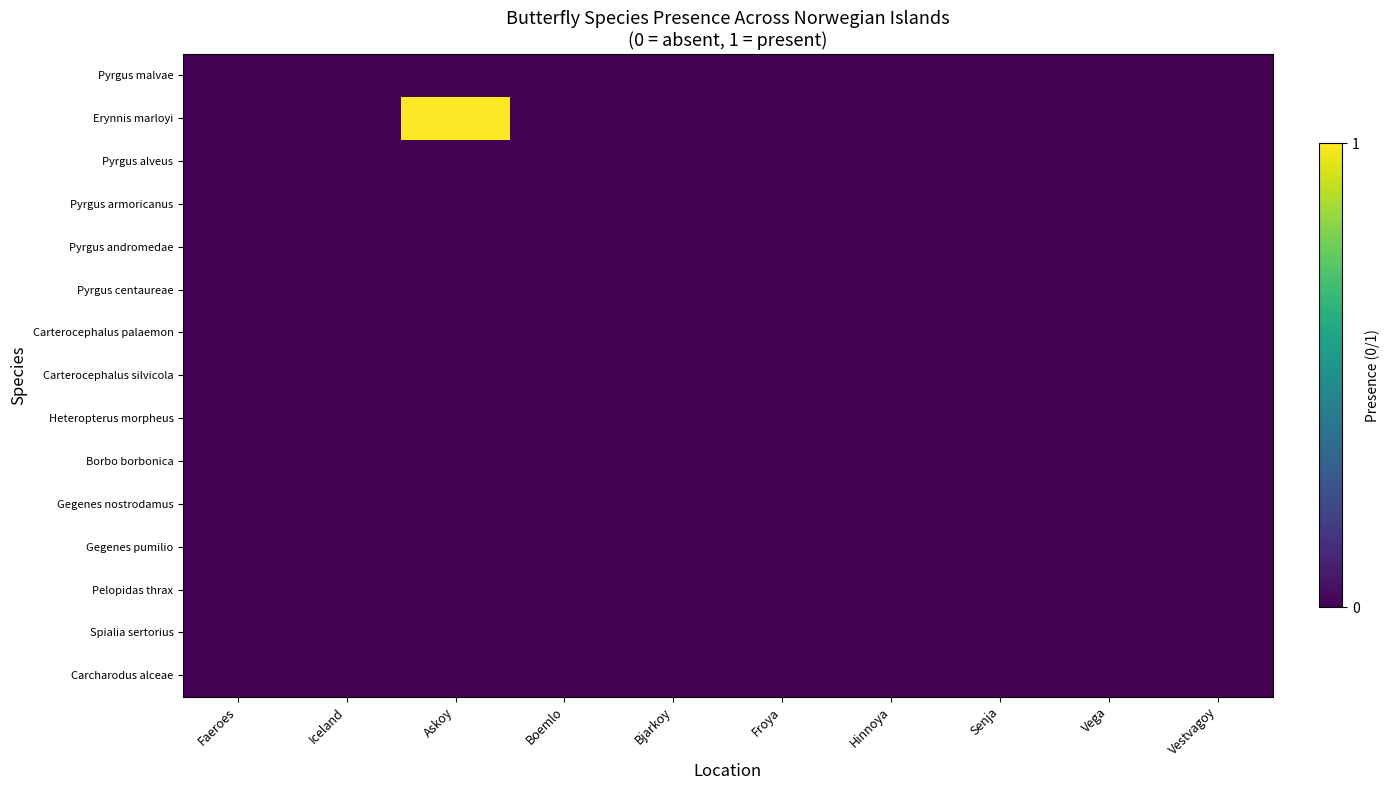

List the series in order of their peak value, lowest first.

Pyrgus malvae, Pyrgus alveus, Pyrgus armoricanus, Pyrgus andromedae, Pyrgus centaureae, Carterocephalus palaemon, Carterocephalus silvicola, Heteropterus morpheus, Borbo borbonica, Gegenes nostrodamus, Gegenes pumilio, Pelopidas thrax, Spialia sertorius, Carcharodus alceae, Erynnis marloyi